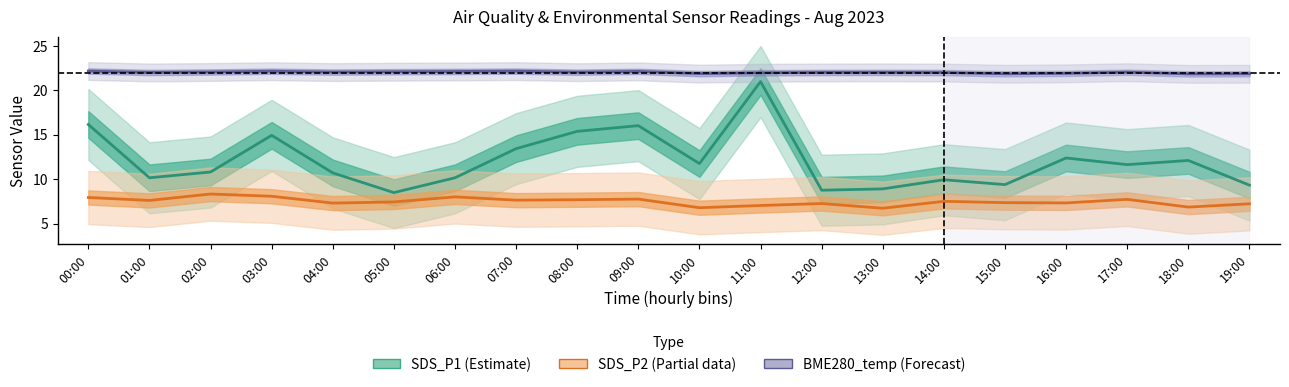

Reading left to right, transcribe all the data shown in this chart.

SDS_P1: 16.1	10.2	10.8	14.9	10.7	8.5	10.2	13.4	15.4	16.0	11.8	21.0	8.8	8.9	9.9	9.4	12.4	11.6	12.1	9.3
SDS_P2: 7.9	7.6	8.3	8.1	7.3	7.4	8.0	7.6	7.7	7.8	6.8	7.0	7.2	6.7	7.5	7.3	7.3	7.7	6.8	7.2
BME280_temperature: 22.2	22.0	22.1	22.1	22.1	22.1	22.1	22.2	22.0	22.1	21.9	22.0	22.0	22.0	22.0	21.9	21.9	22.0	21.9	21.9